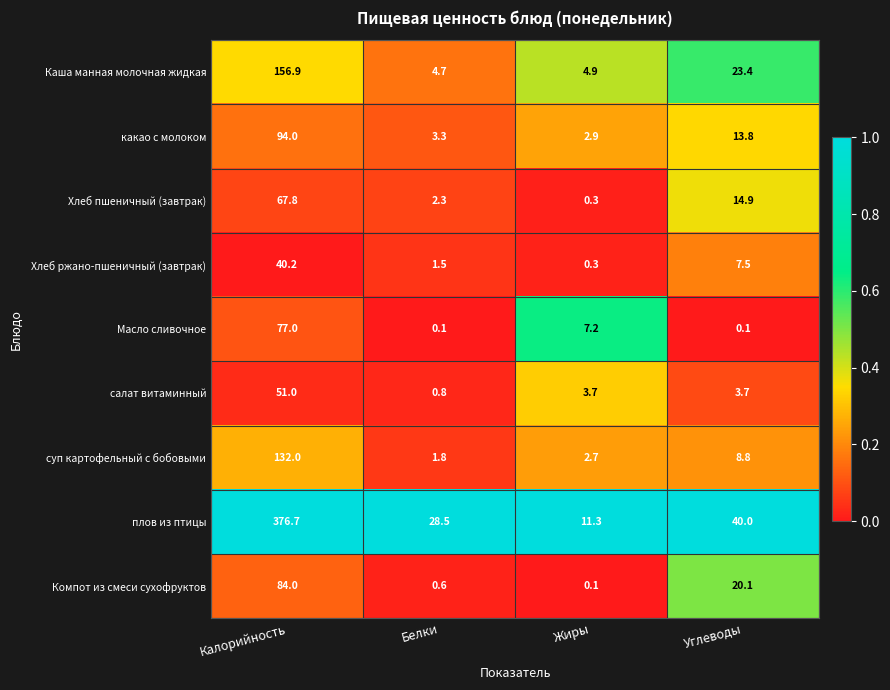

At which label does какао с молоком first exceed 13?

Калорийность